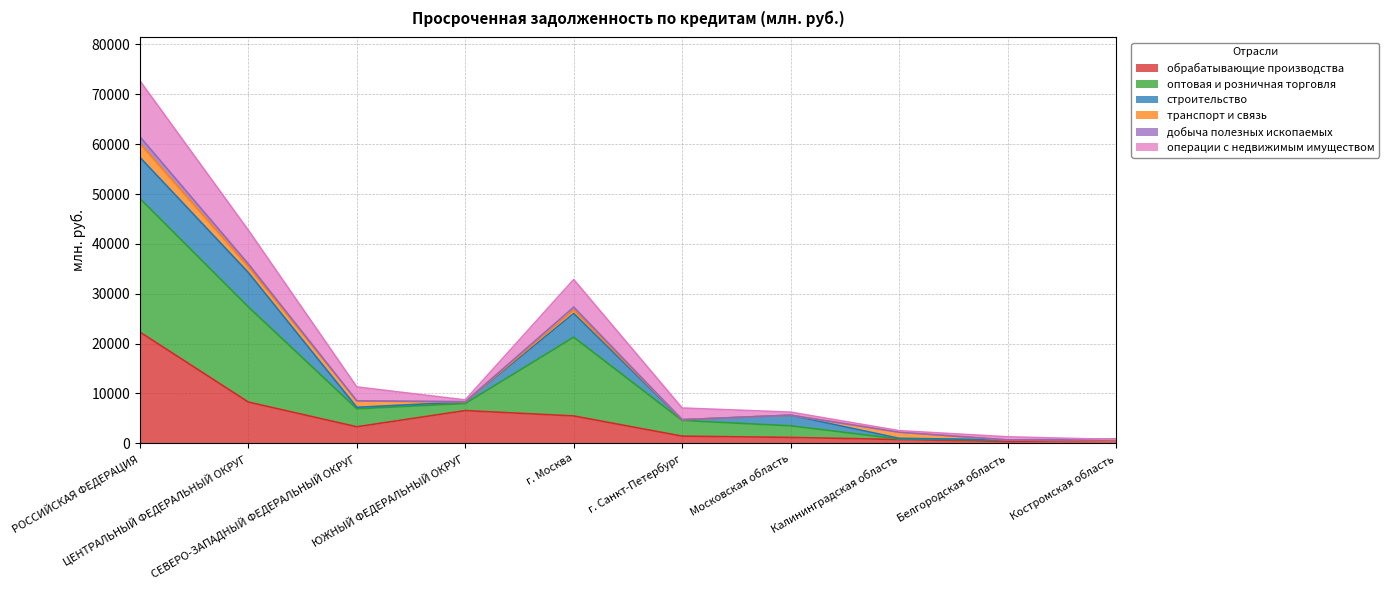

How many interior local valleys does the добыча полезных ископаемых series have?

2